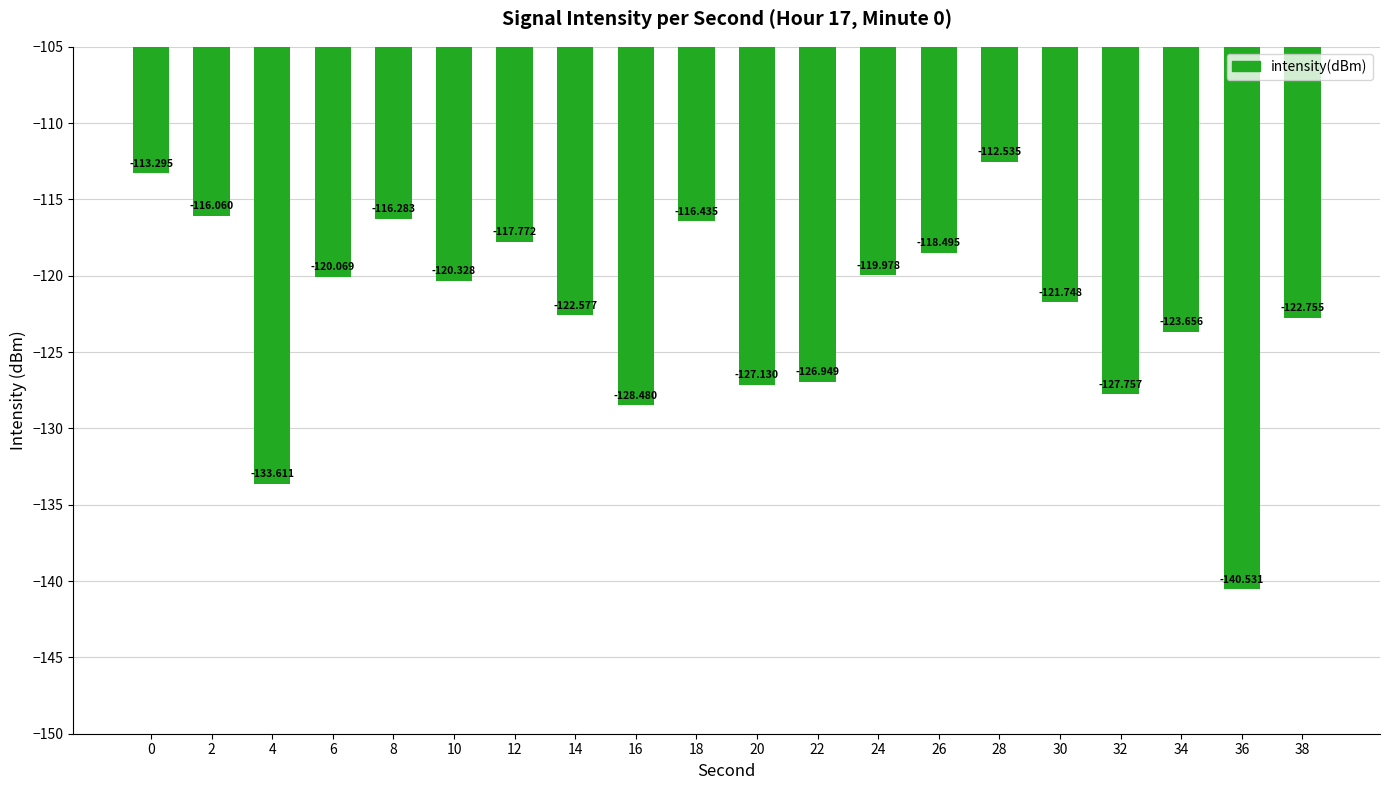

What is the minimum value shown in the chart?

-140.5